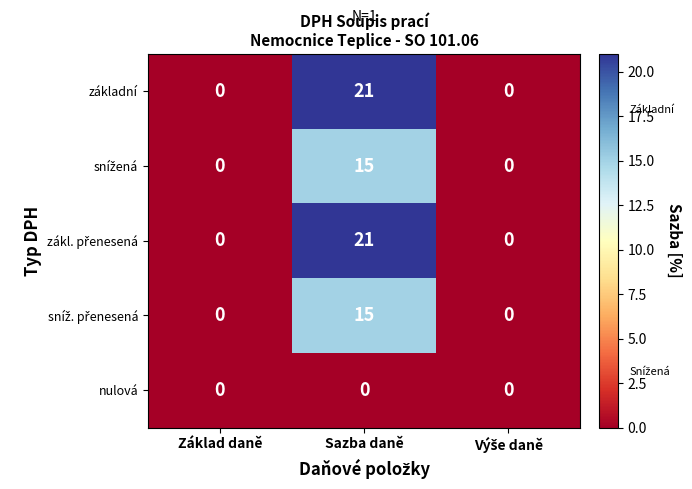

What is the maximum value shown in the chart?

21